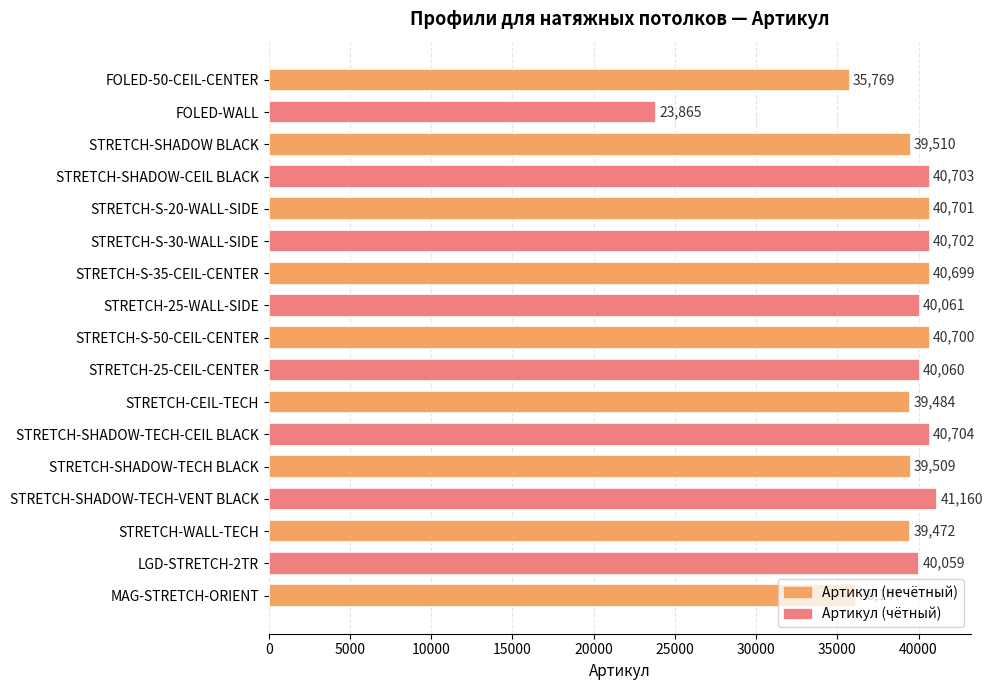

What is the difference between the second highest and second lowest values?

4935